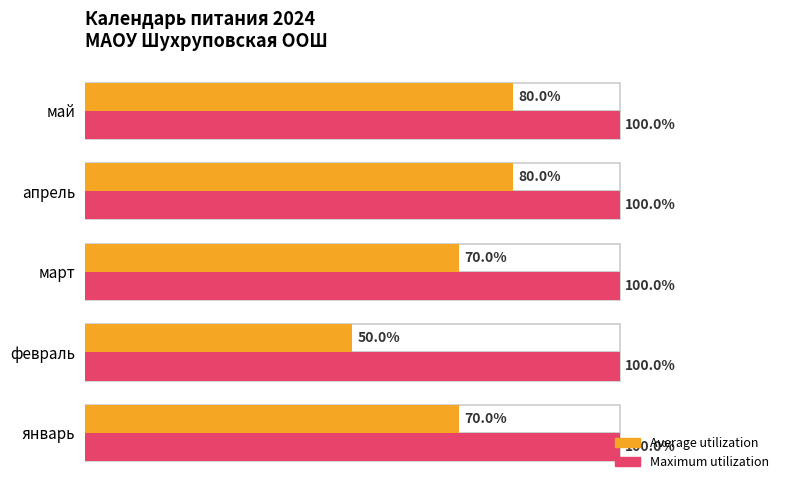

What is the average value of the Average utilization series?

70.0